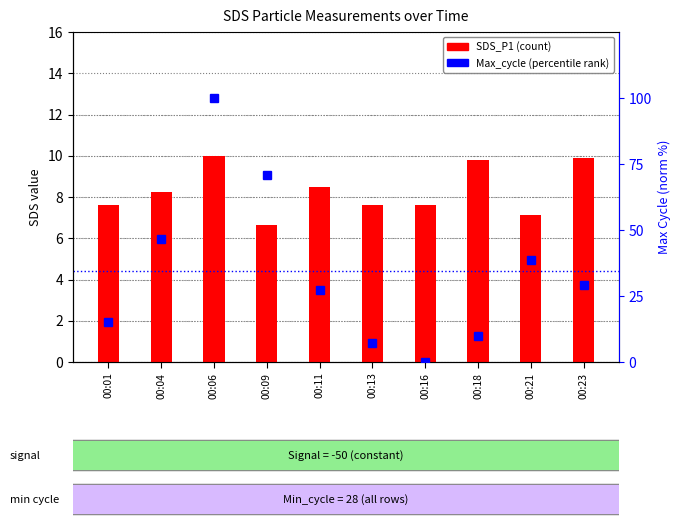

Rank the series at 00:23 from lowest to highest value.

SDS_P1, Max_cycle (norm %)